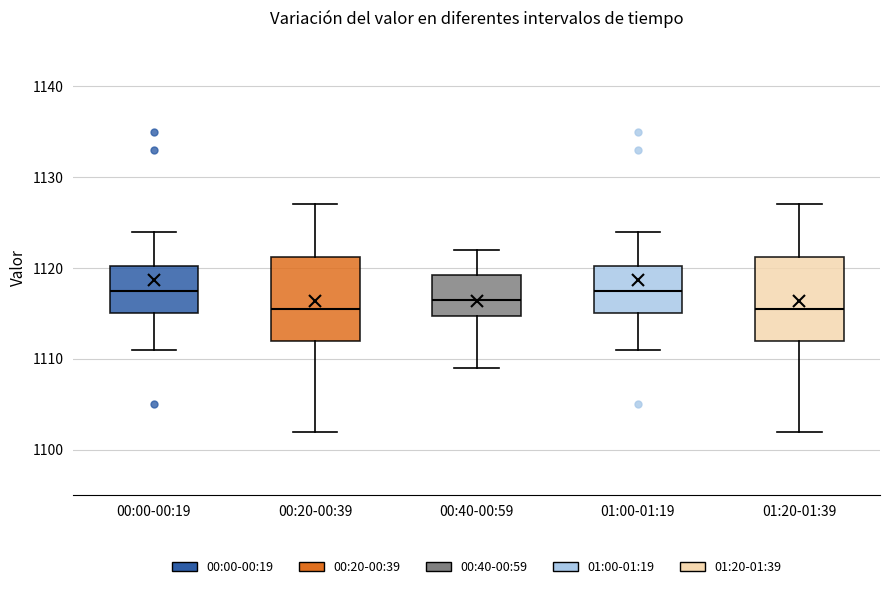

Reading left to right, read every box against the y-axis: the position of its median line, the range the box covers, and the ends of its whiskers. The values are not printed on the chart, so give them approximately, as read against the axis.

00:00-00:19: median 1118, box 1115 to 1120, whiskers 1111 to 1124
00:20-00:39: median 1116, box 1112 to 1121, whiskers 1102 to 1127
00:40-00:59: median 1117, box 1115 to 1119, whiskers 1109 to 1122
01:00-01:19: median 1118, box 1115 to 1120, whiskers 1111 to 1124
01:20-01:39: median 1116, box 1112 to 1121, whiskers 1102 to 1127